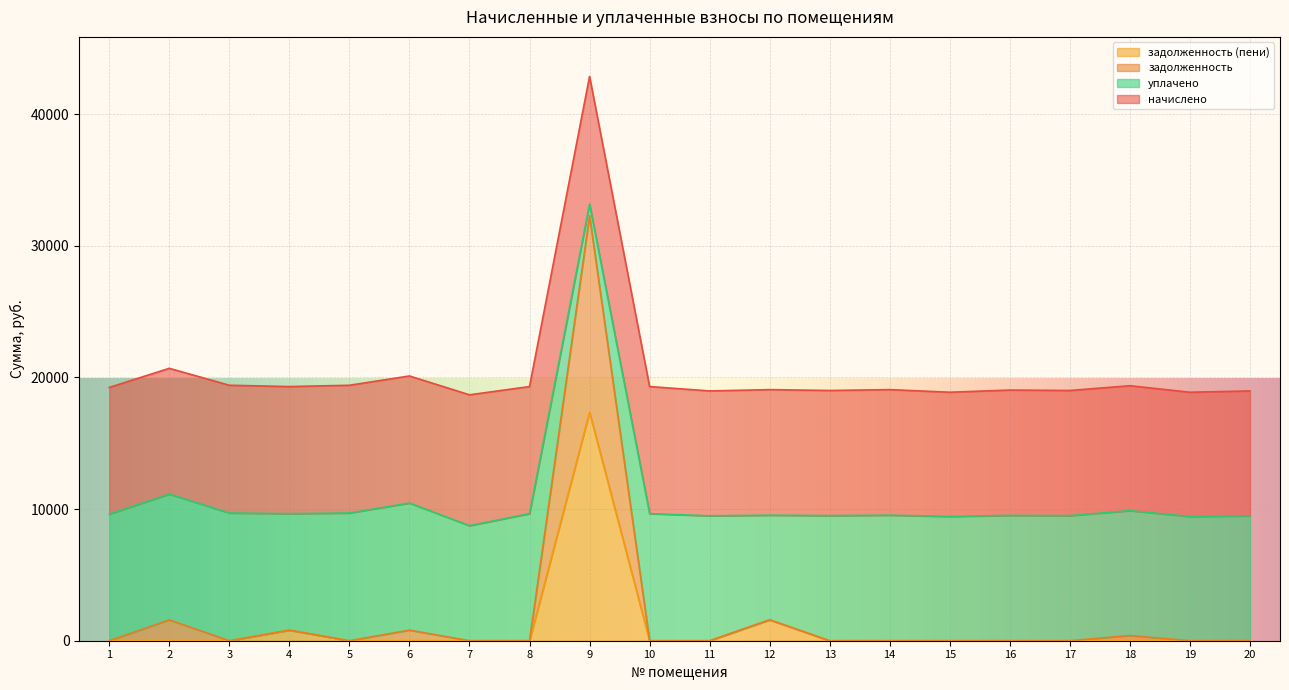

At which category is the sum across all series the highest?

9